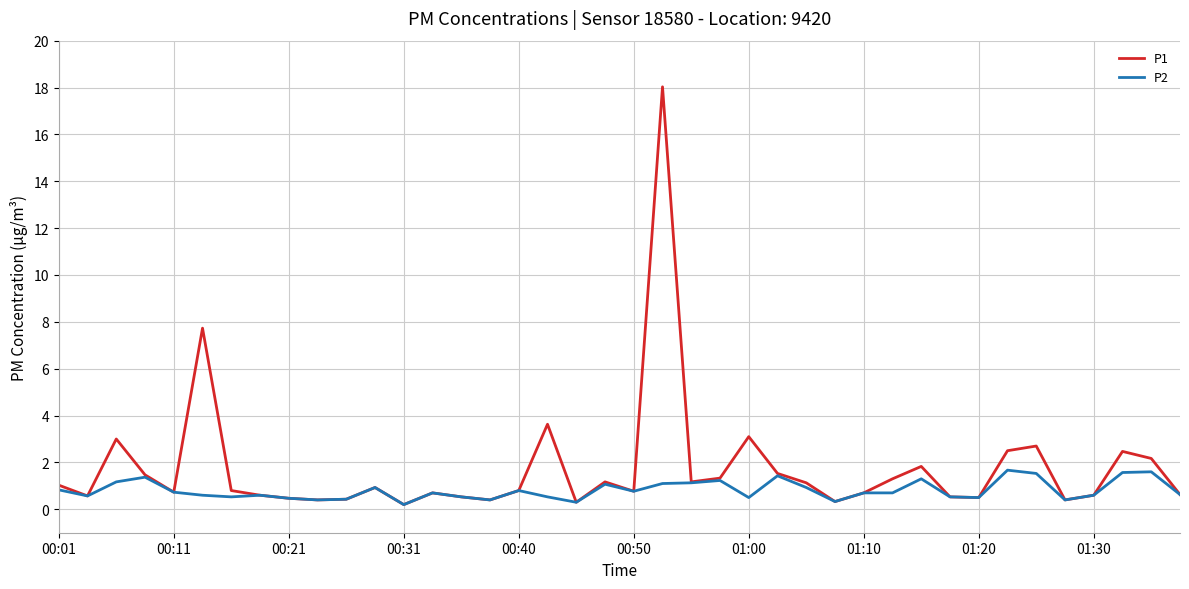

What is the highest value of the P1 series?

18.0